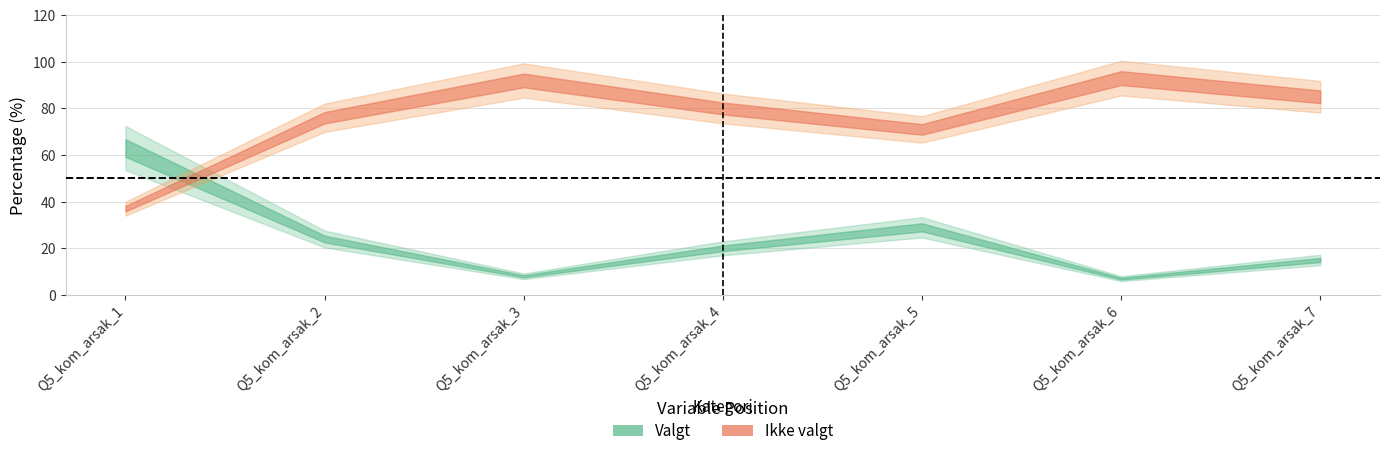

What is the difference between the Valgt values at Q5_kom_arsak_5 and Q5_kom_arsak_7?

14